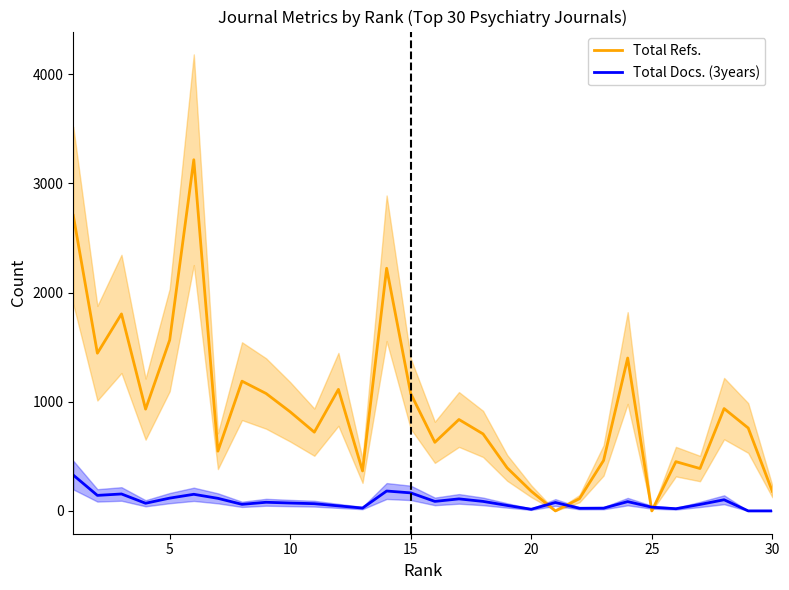

True or false: Total Docs. (3years) has a value of 34 at 25.

True